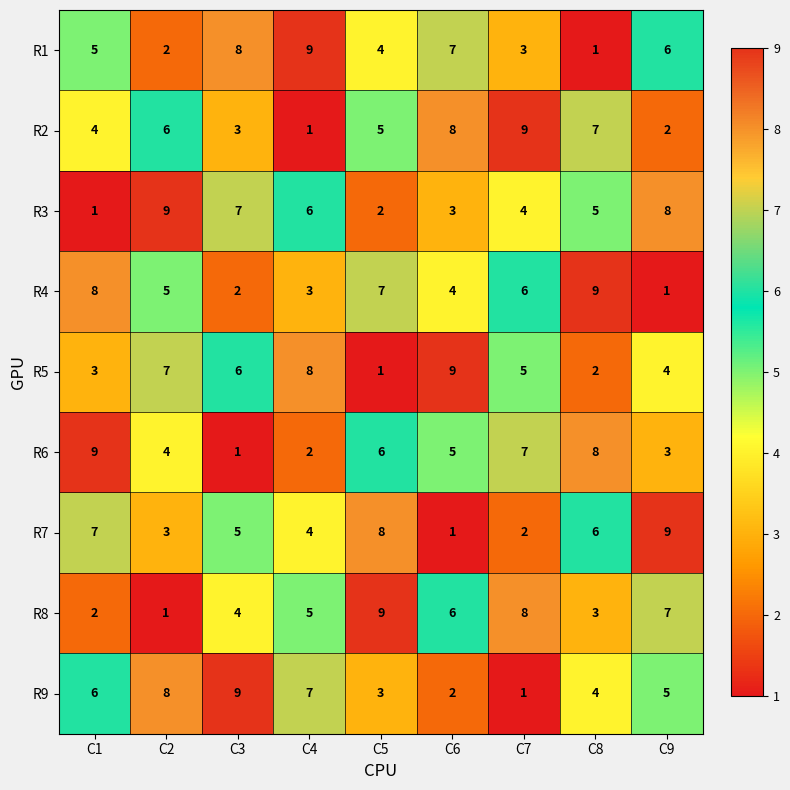

What is the highest value of the R7 series?

9